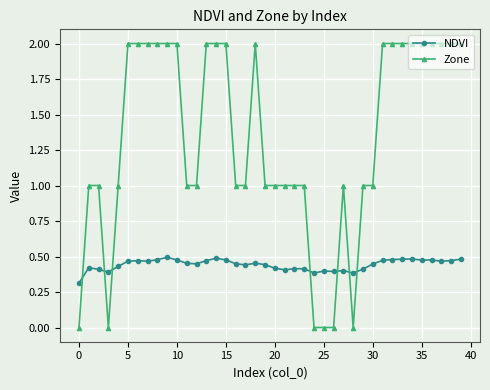

Rank the series by their average value, from highest to lowest.

Zone, NDVI